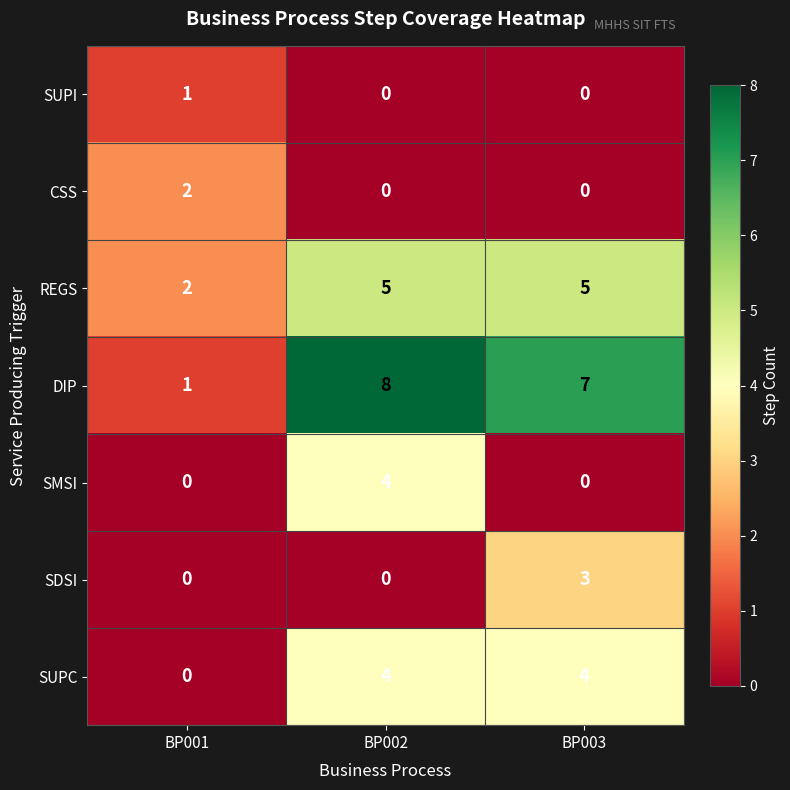

At which category does the chart reach its peak across all series?

BP002